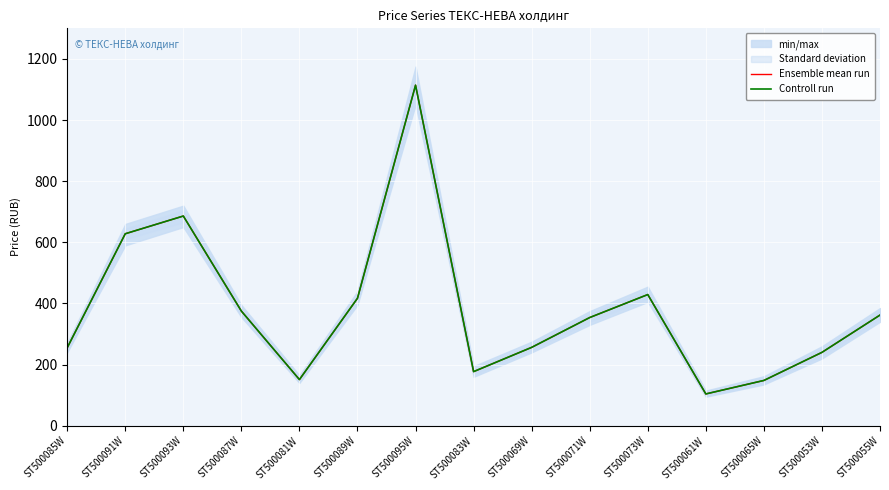

How many lines are shown in the chart?

2